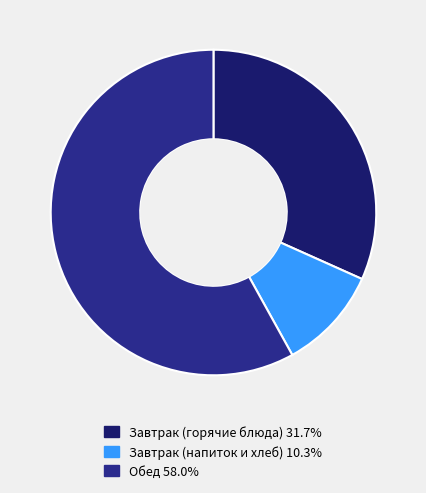

Is there a majority slice in this chart?

Yes